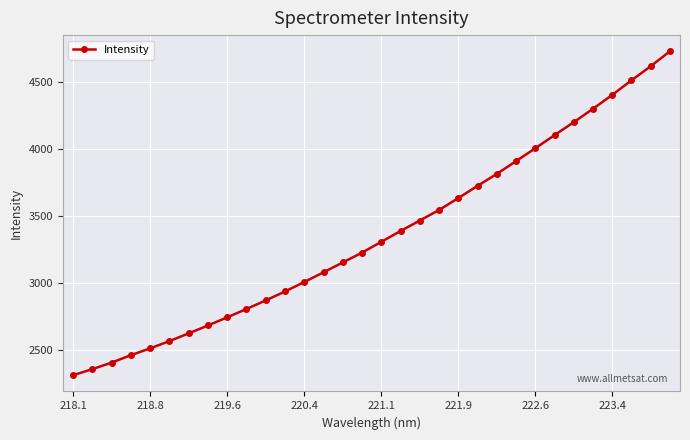

What is the sum of all values?

107457.1